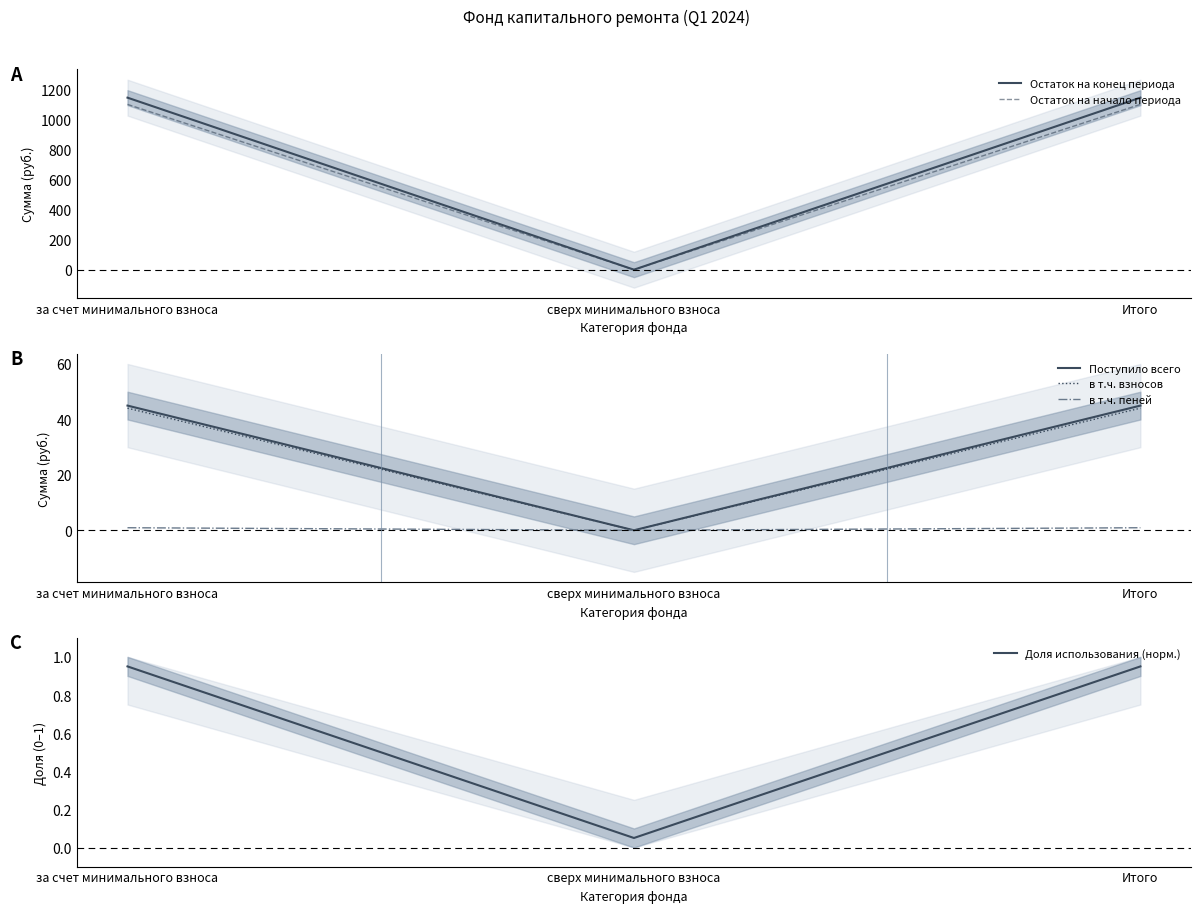

How many data points does each series have?

3